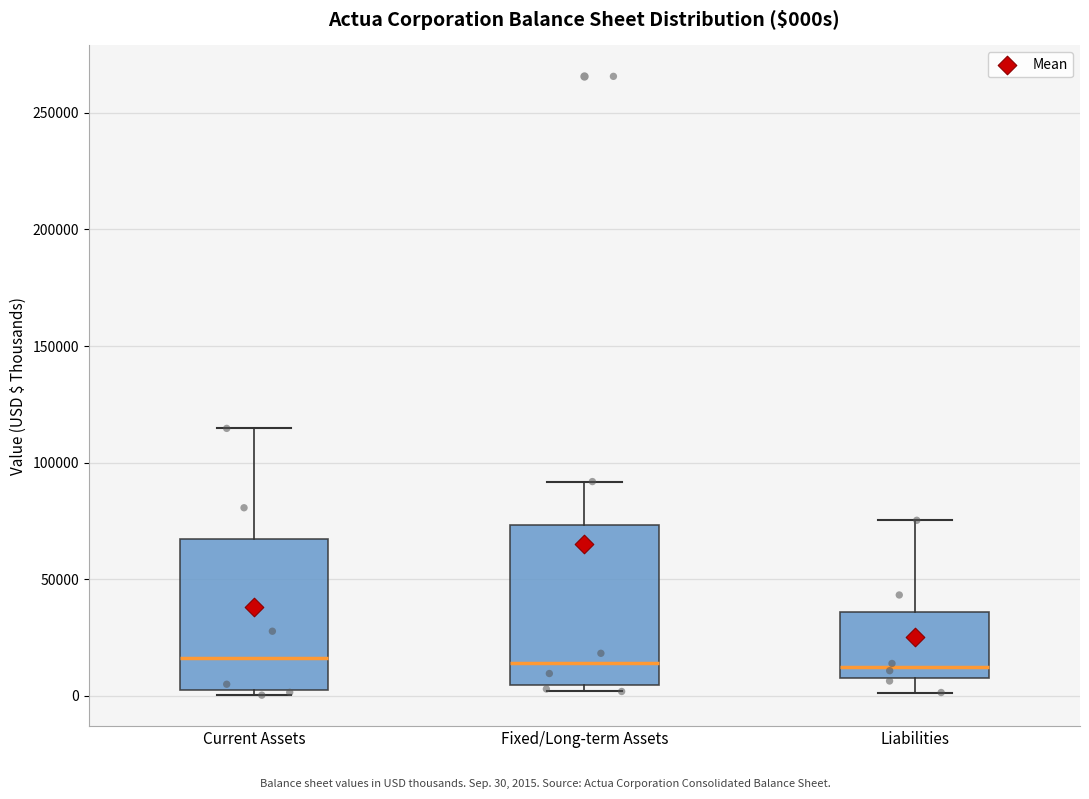

Reading left to right, transcribe this box plot: for each box, give where its median line is, the range the box spans, and where its two whiskers end, as read against the y-axis. The values are not printed on the chart, so give them approximately, as read against the axis.

Current Assets: median 15000, box 0 to 65000, whiskers 0 (just below the box's lower edge) to 115000
Fixed/Long-term Assets: median 15000, box 5000 to 75000, whiskers 0 to 90000
Liabilities: median 10000, box 5000 to 35000, whiskers 0 to 75000